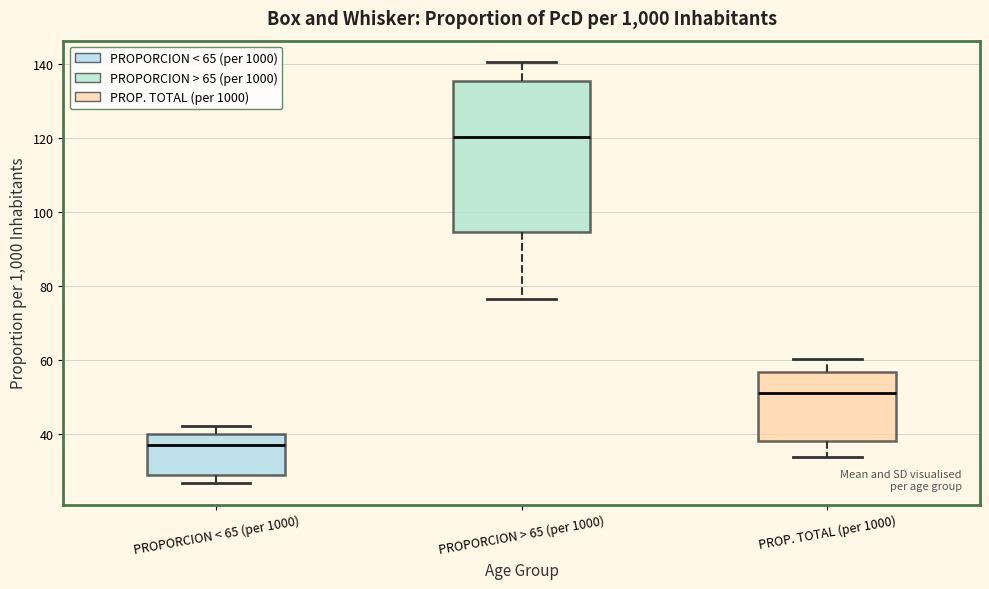

Which box's median line is the lowest?

PROPORCION < 65 (per 1000)